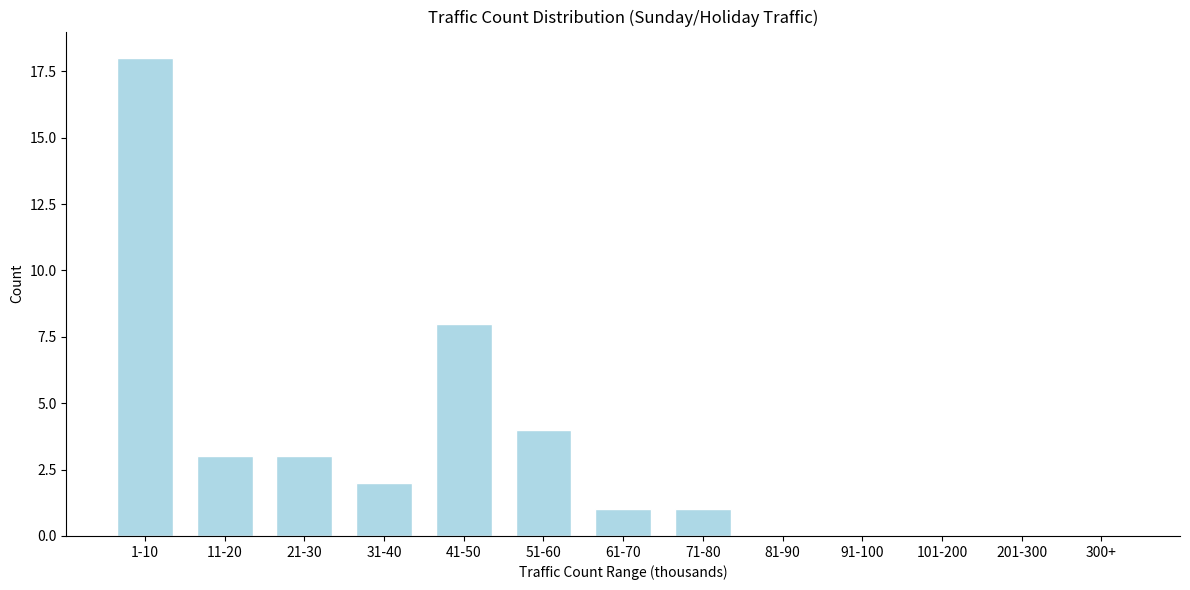

Reading right to left, extract all data points from this chart.

300+=0	201-300=0	101-200=0	91-100=0	81-90=0	71-80=1	61-70=1	51-60=4	41-50=8	31-40=2	21-30=3	11-20=3	1-10=18